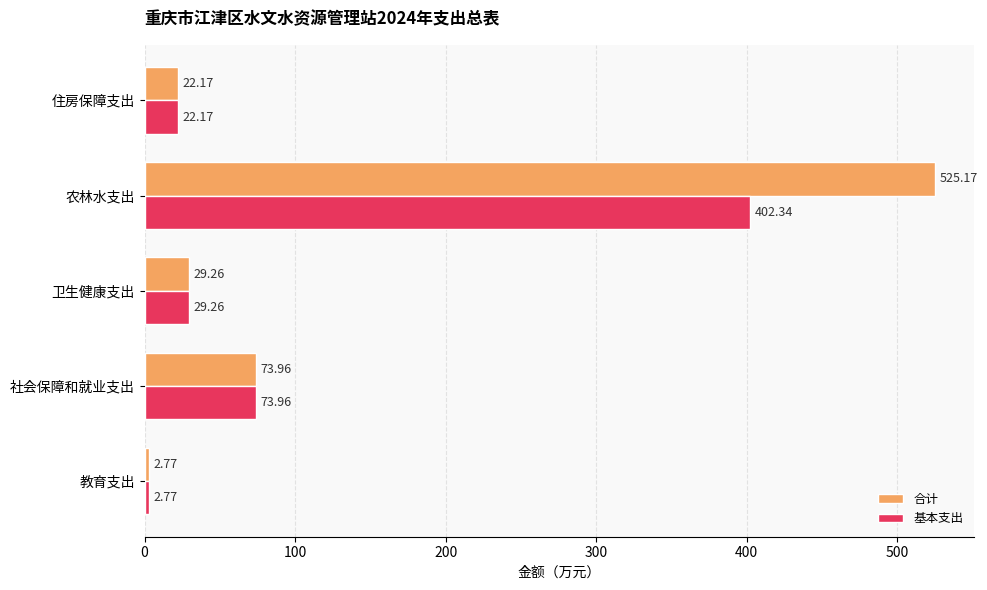

At which category does the chart reach its peak across all series?

农林水支出